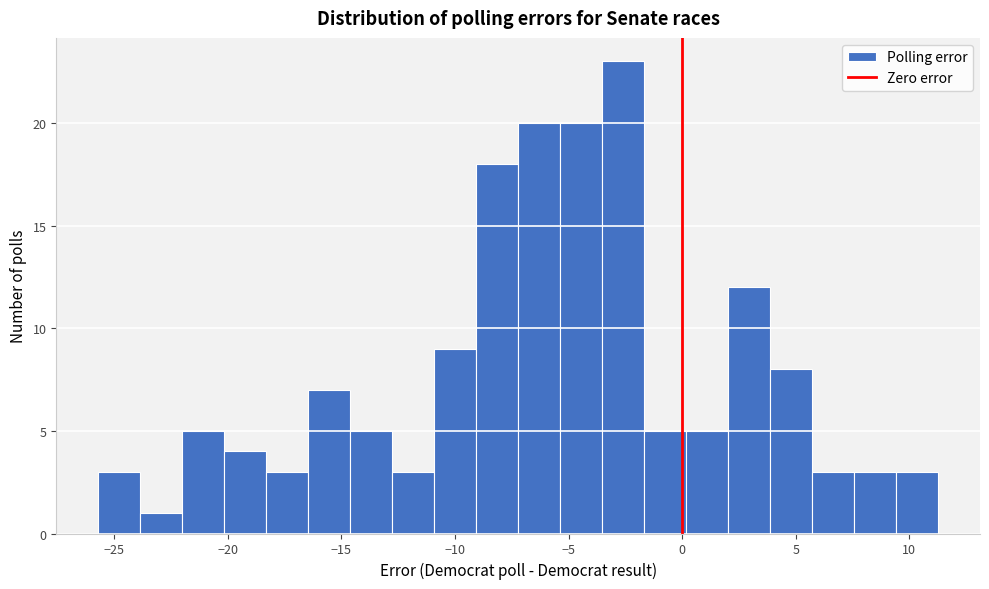

Around what value on the x-axis is the tallest bar? Give the approximate position of its centre, as read against the axis.

-2.5